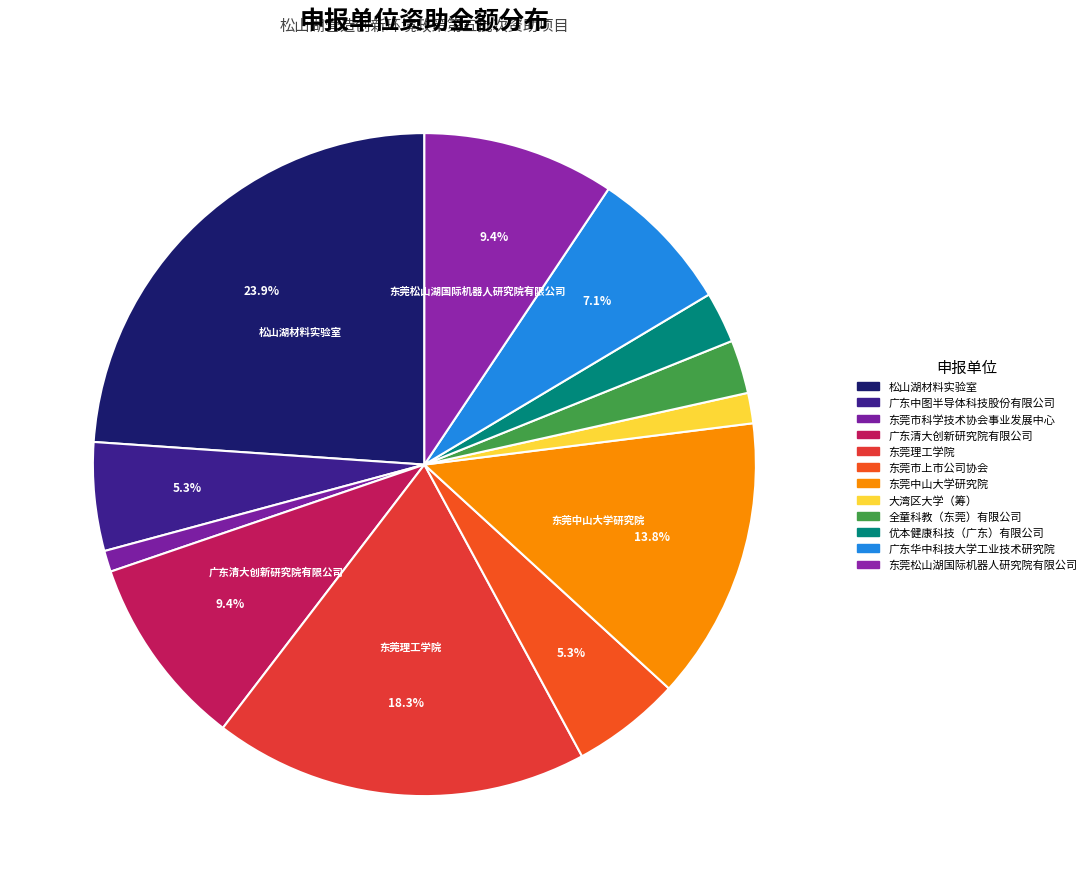

Does 广东清大创新研究院有限公司 account for over 50% of the chart?

No